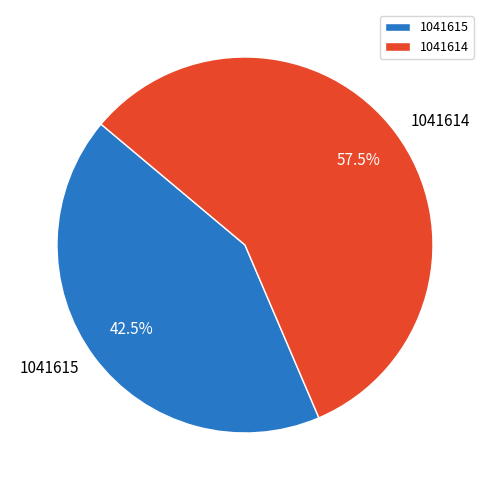

Rank the categories by value from lowest to highest.

1041615, 1041614